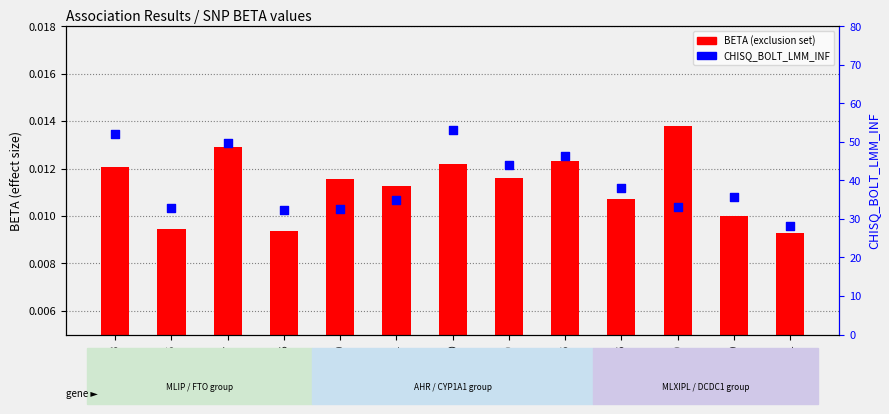

What is the total value across all series at rs33951980?

33.2